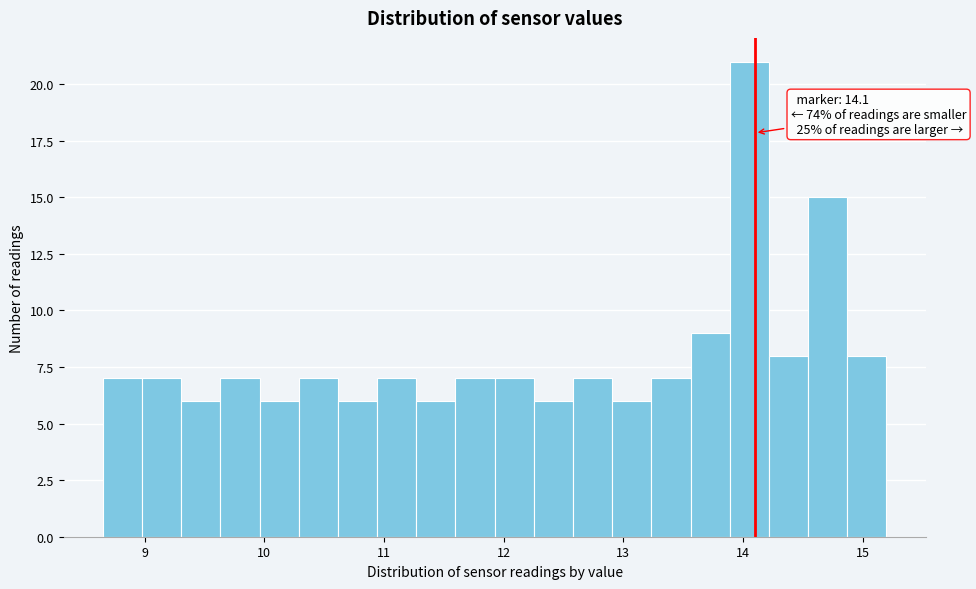

Around what value on the x-axis is the tallest bar? Give the approximate position of its centre, as read against the axis.

14.1